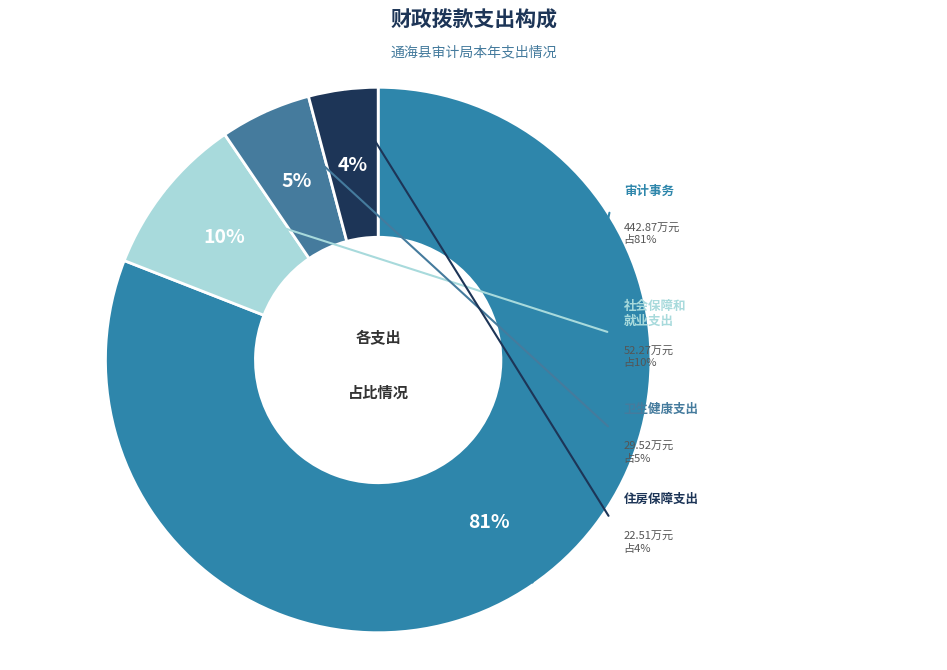

What percentage do 住房保障支出 and 审计事务 together represent?

85.1%